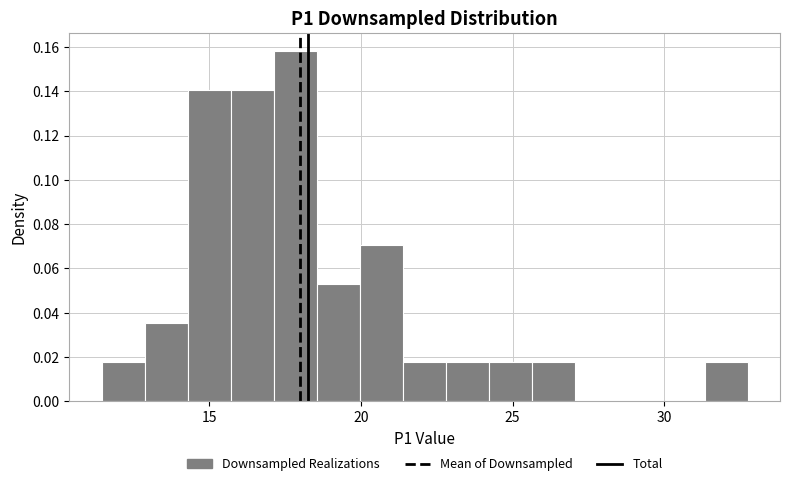

Read against the x-axis, roughly where is the centre of the tallest bar?

18.0